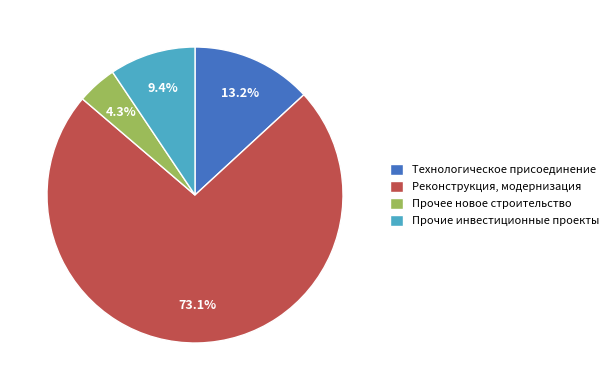

Is there any slice that represents more than half of the pie?

Yes